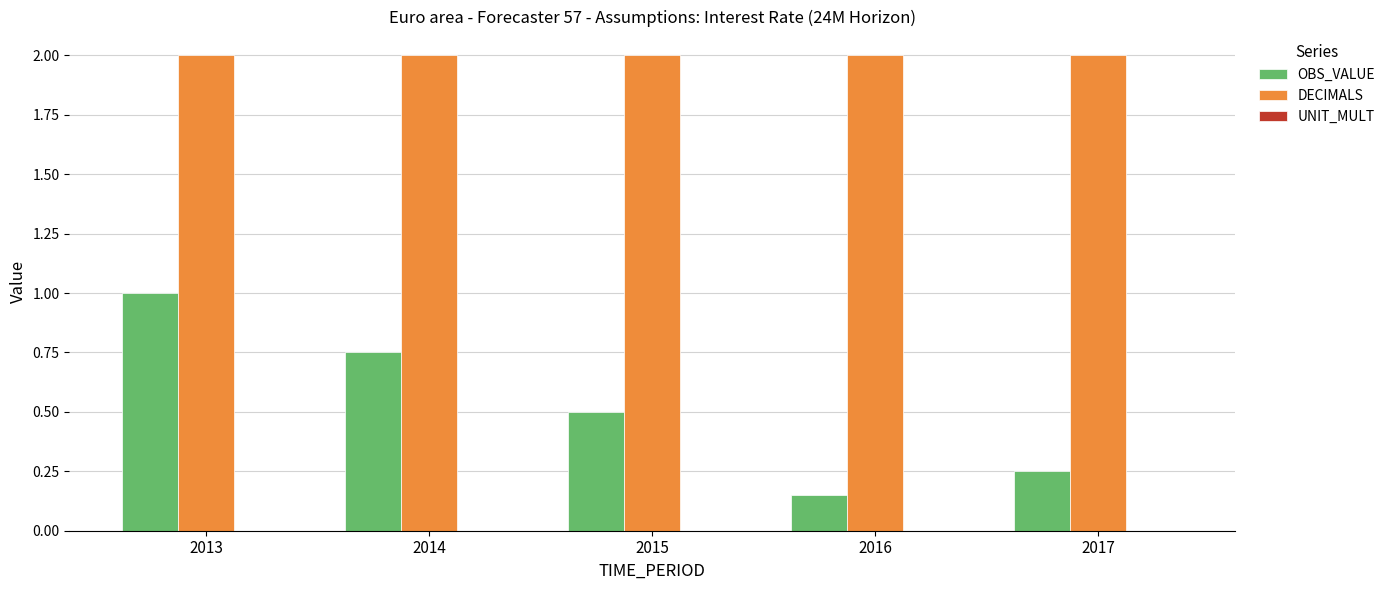

How many data points does each series have?

5